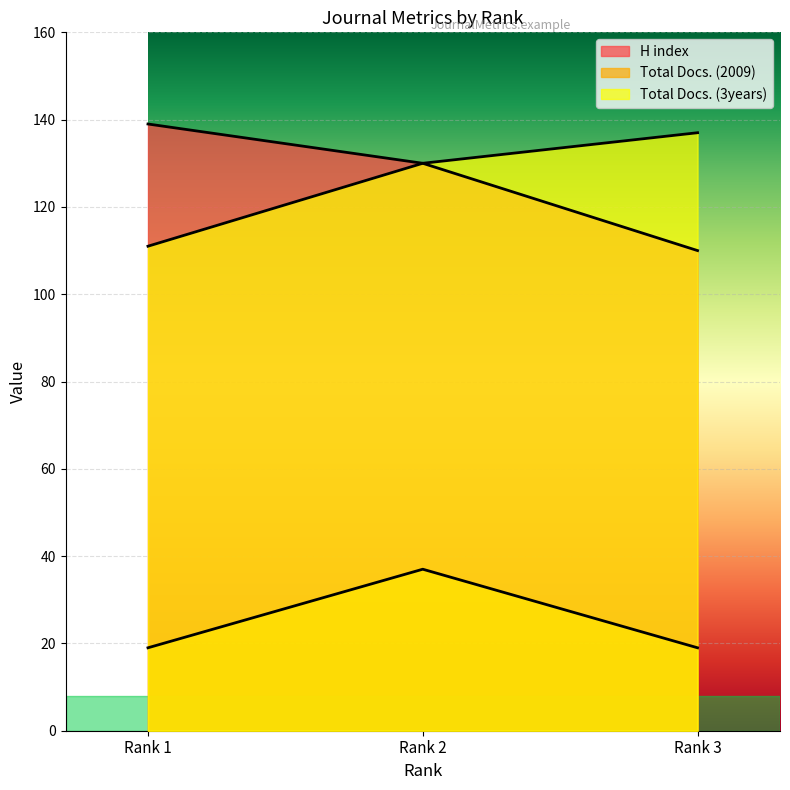

How many lines are shown in the chart?

3